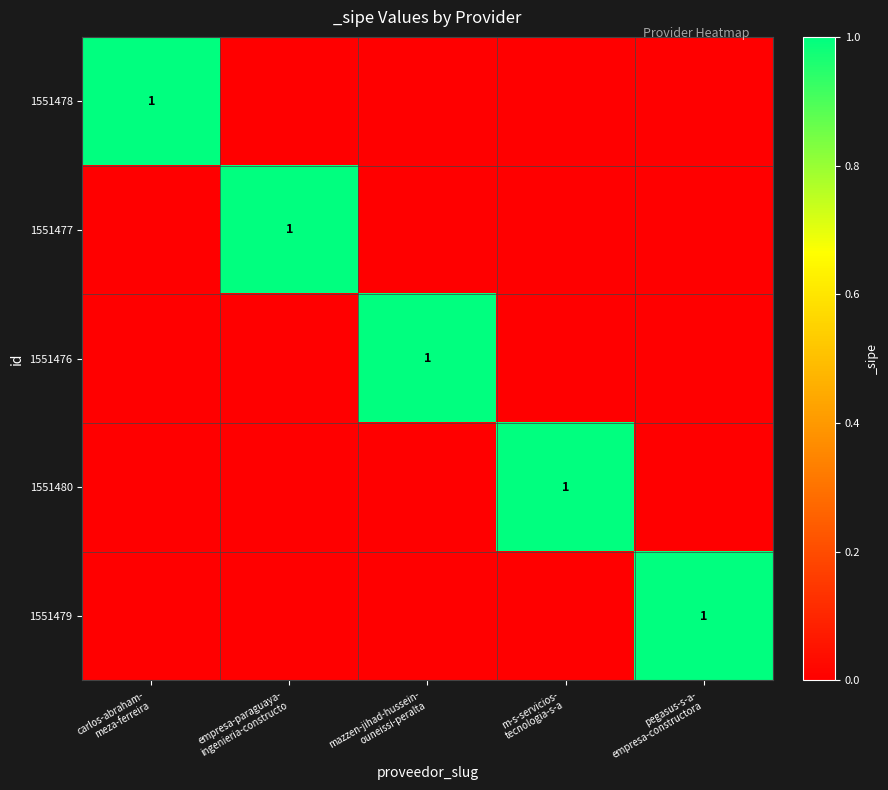

How many categories are shown in the chart?

5